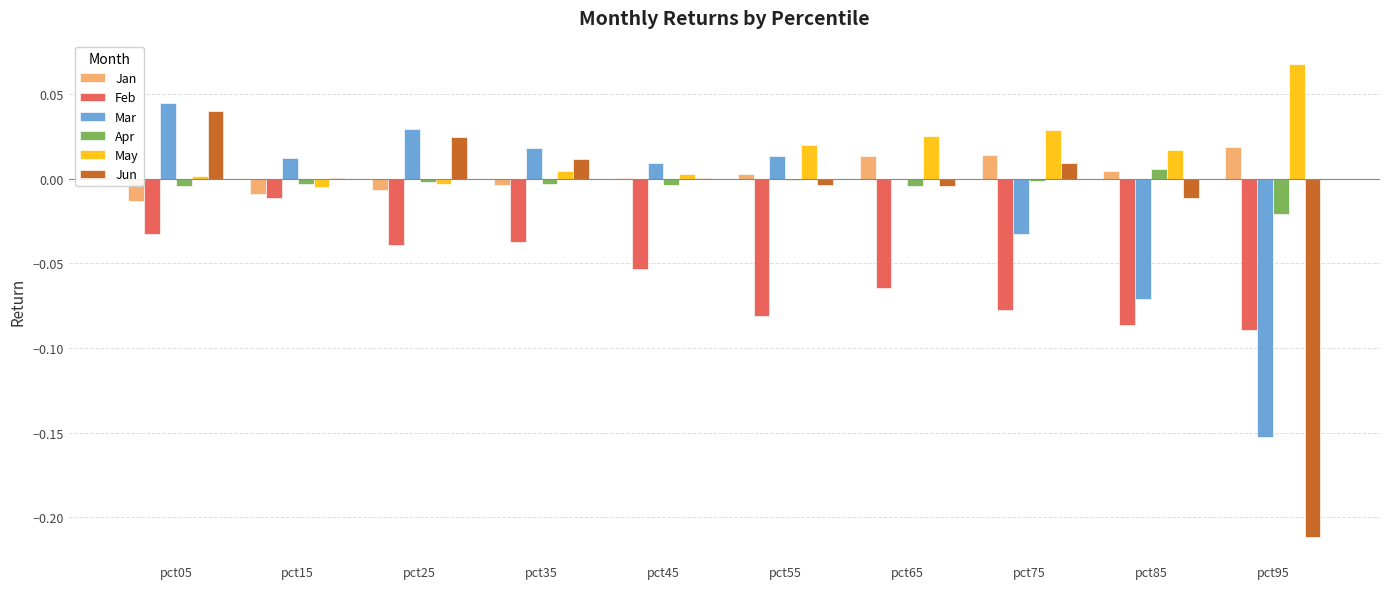

At which category does the chart reach its peak across all series?

pct95